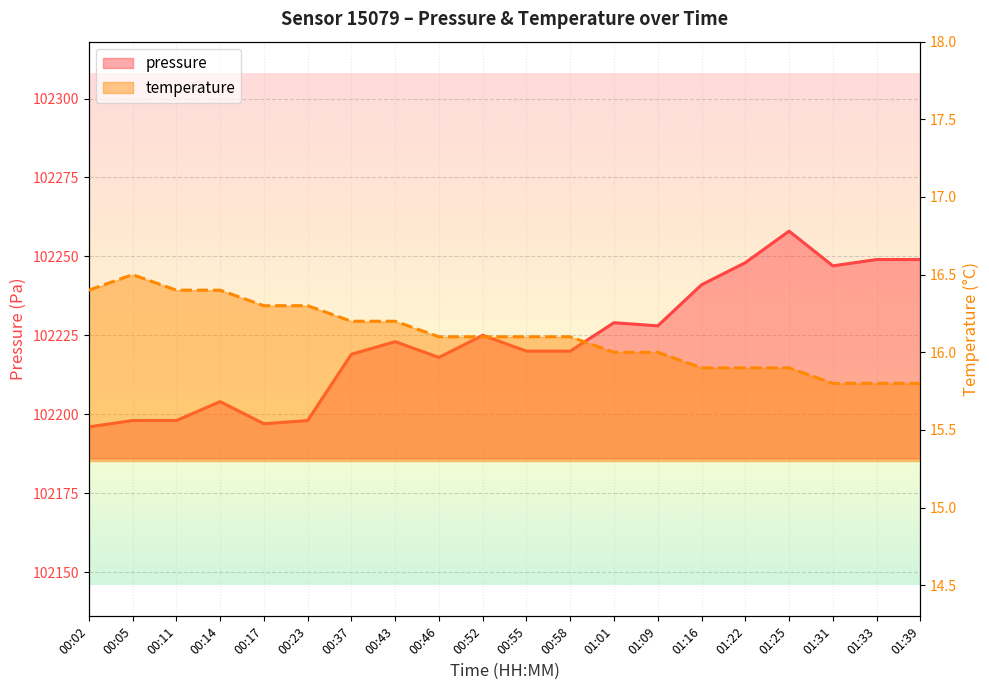

At which category is the sum across all series the highest?

01:25